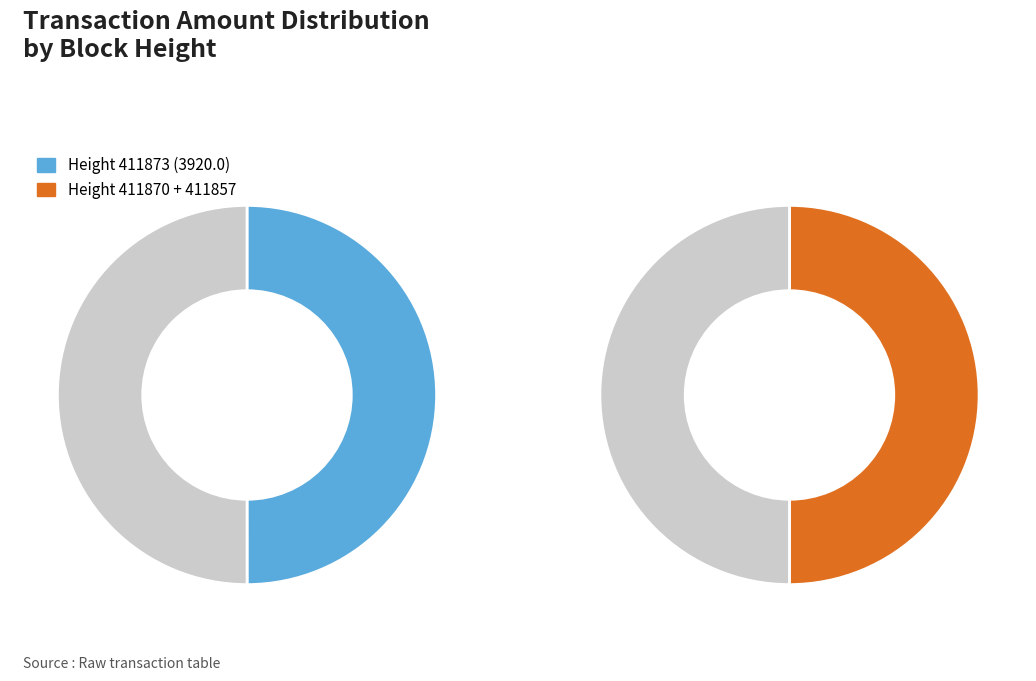

To the nearest percent, what portion does 411873 represent?

50%